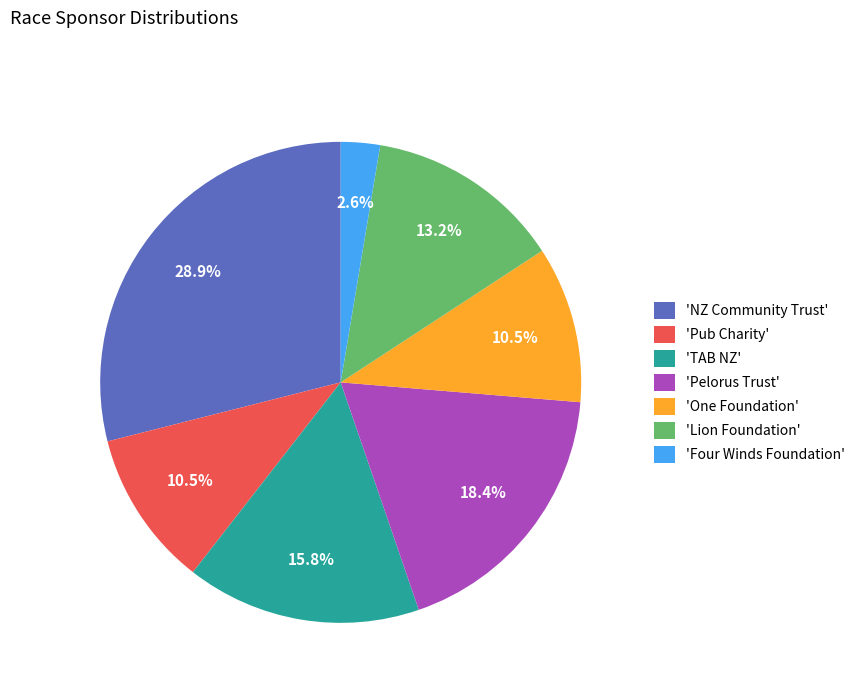

To the nearest percent, what is the difference between the largest and smallest slice percentages?

26%